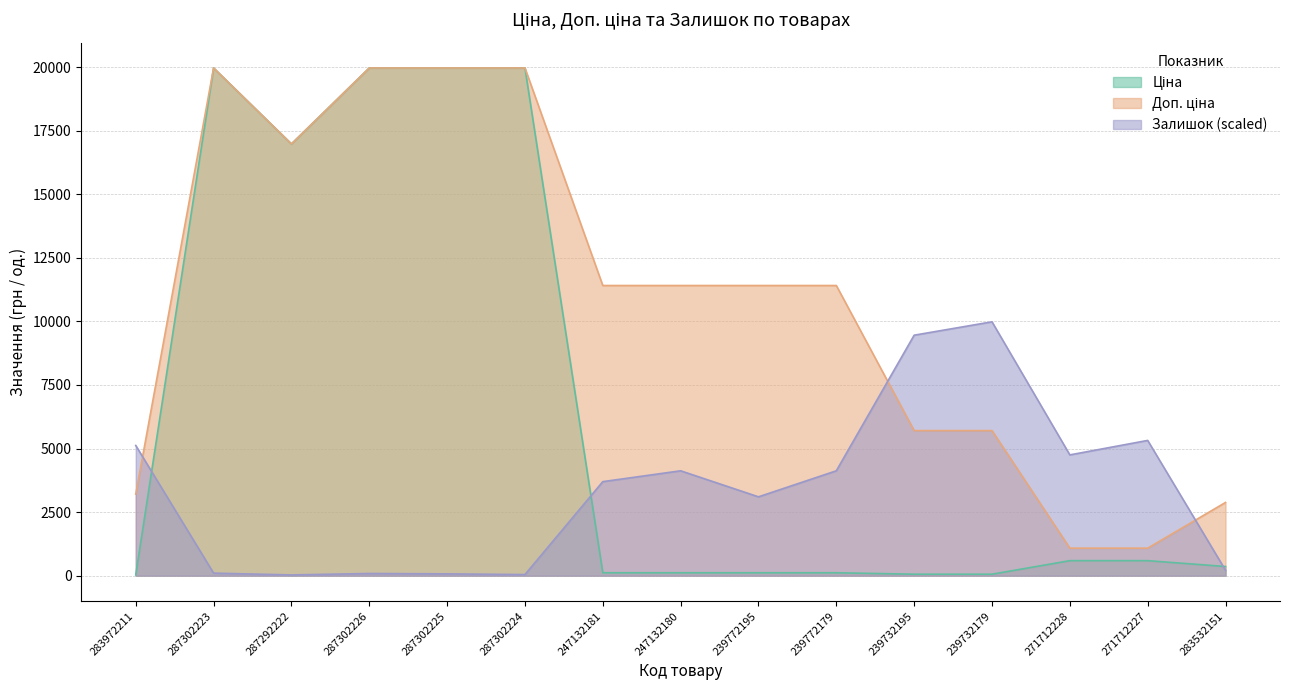

Where is Ціна nearest to the value 9998?

287292222